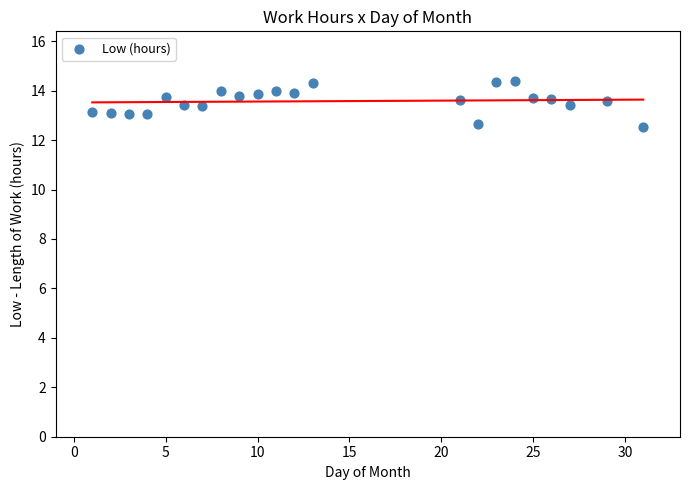

What is the range of X values (max minus min)?

30.0